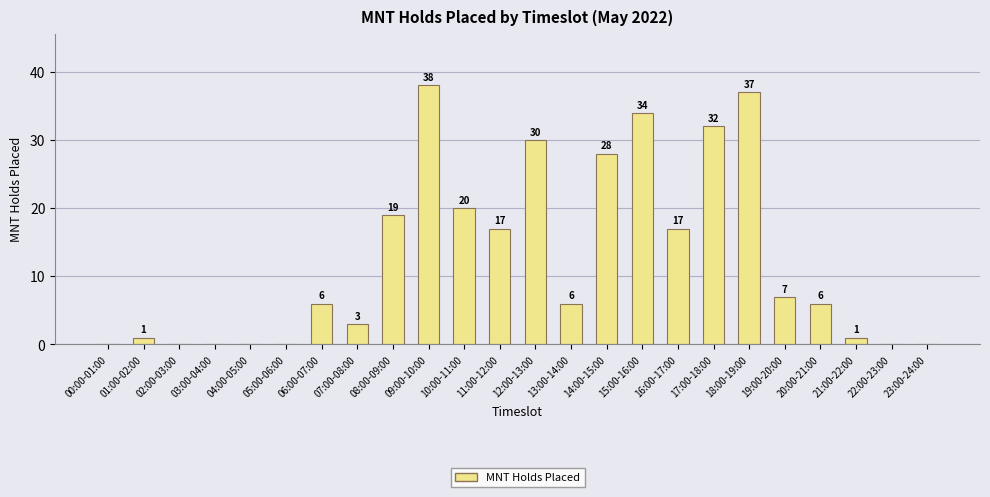

What is the maximum value shown in the chart?

38